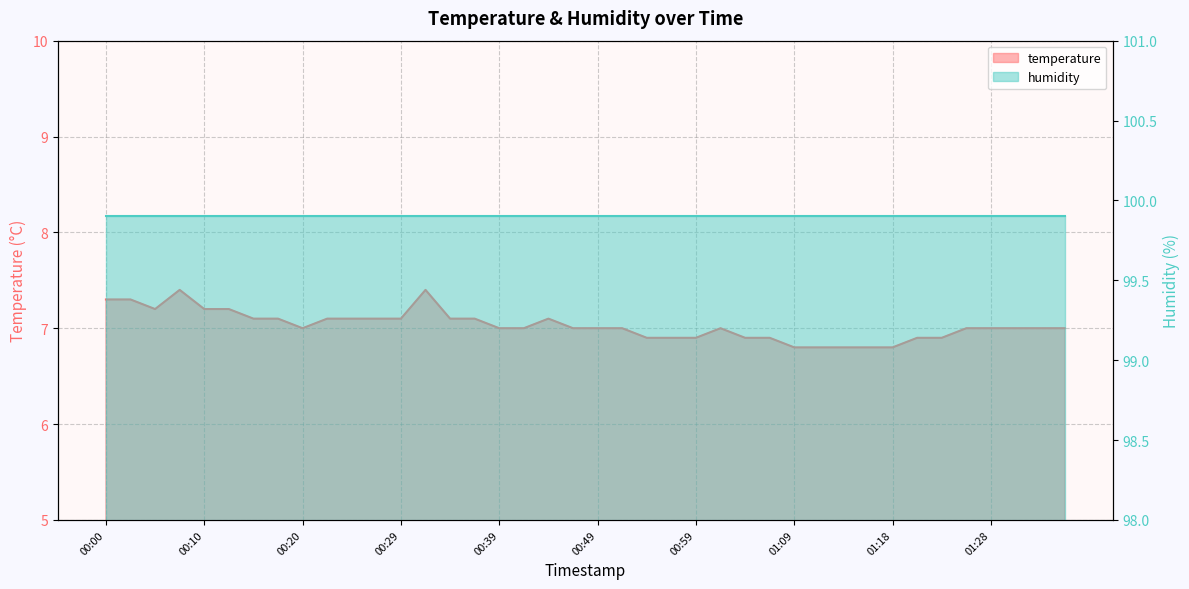

Approximately how many times larger is the value at 00:15 compared to 01:04?

1.0